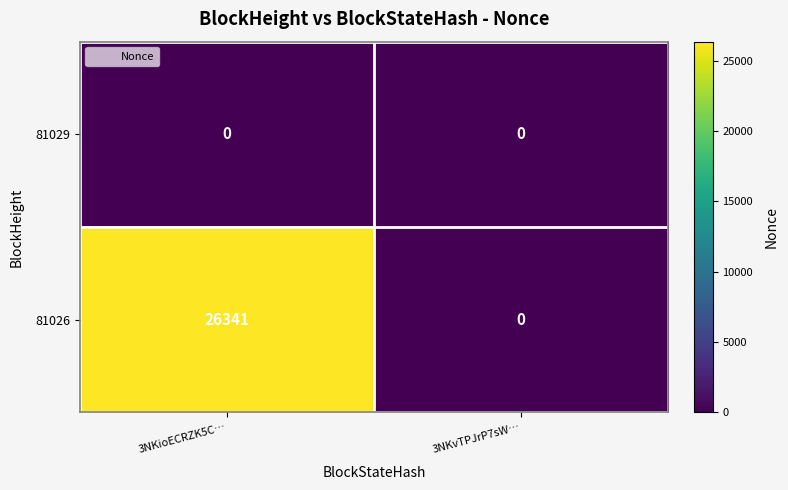

Is it true that 81026 equals -14785 at 3NKvTPJrP7sW…?

False